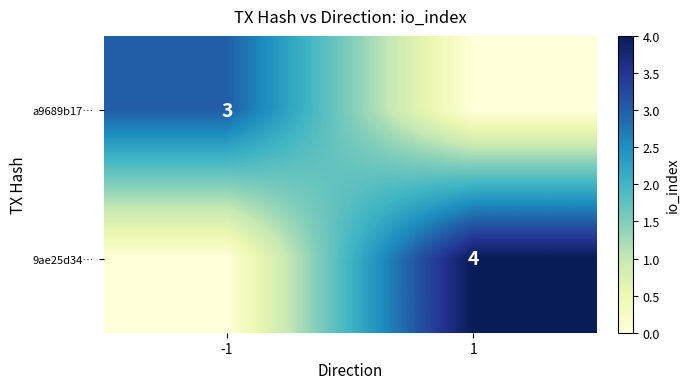

The value of a9689b17… at -1 is 3. True or false?

True